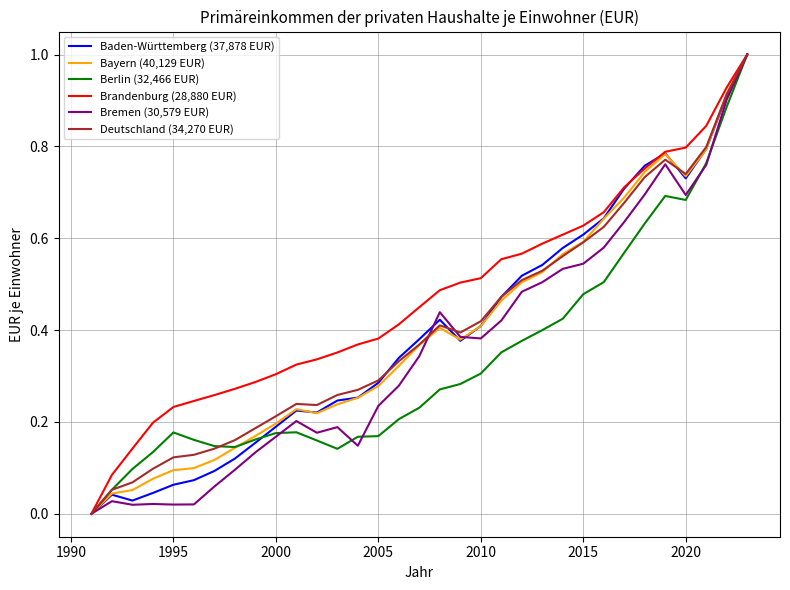

Which series has the largest total across all categories?

Brandenburg (28,880 EUR)